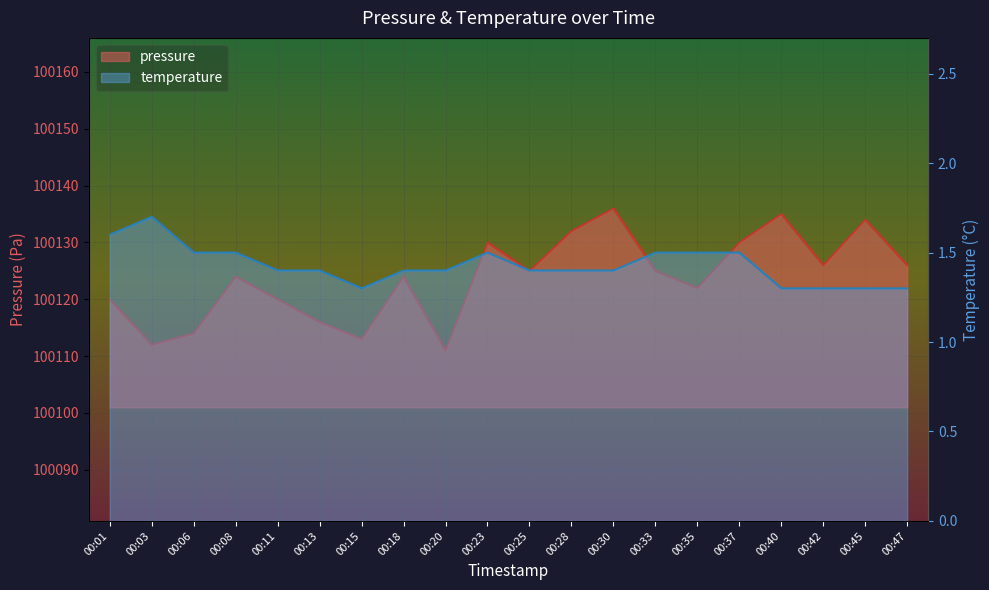

What value does the pressure series have at 00:08?

100124.0